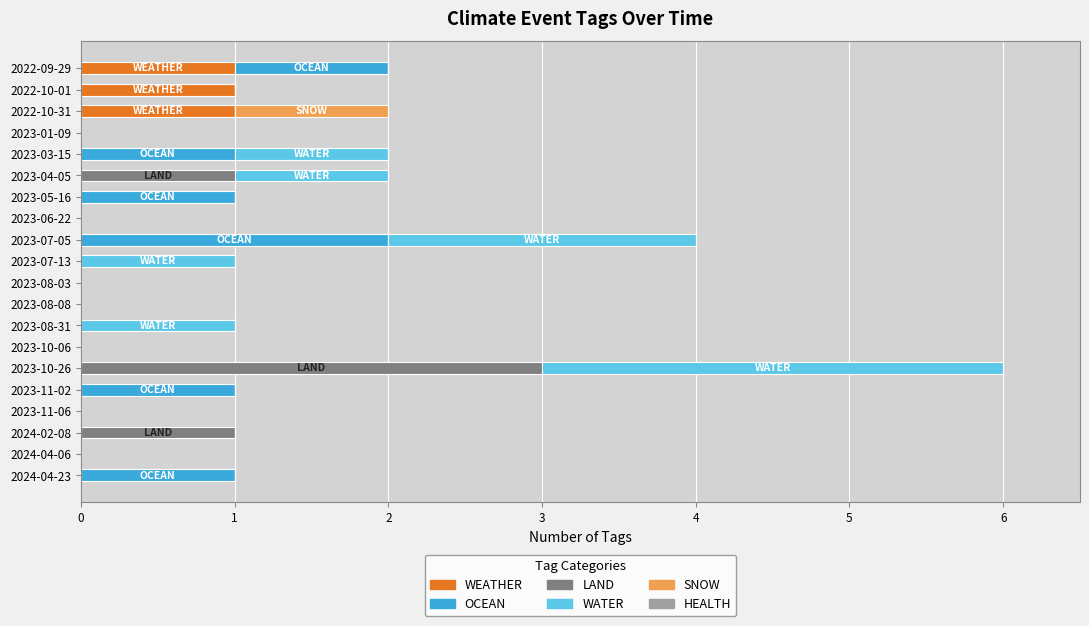

At which category is the sum across all series the highest?

2023-10-26